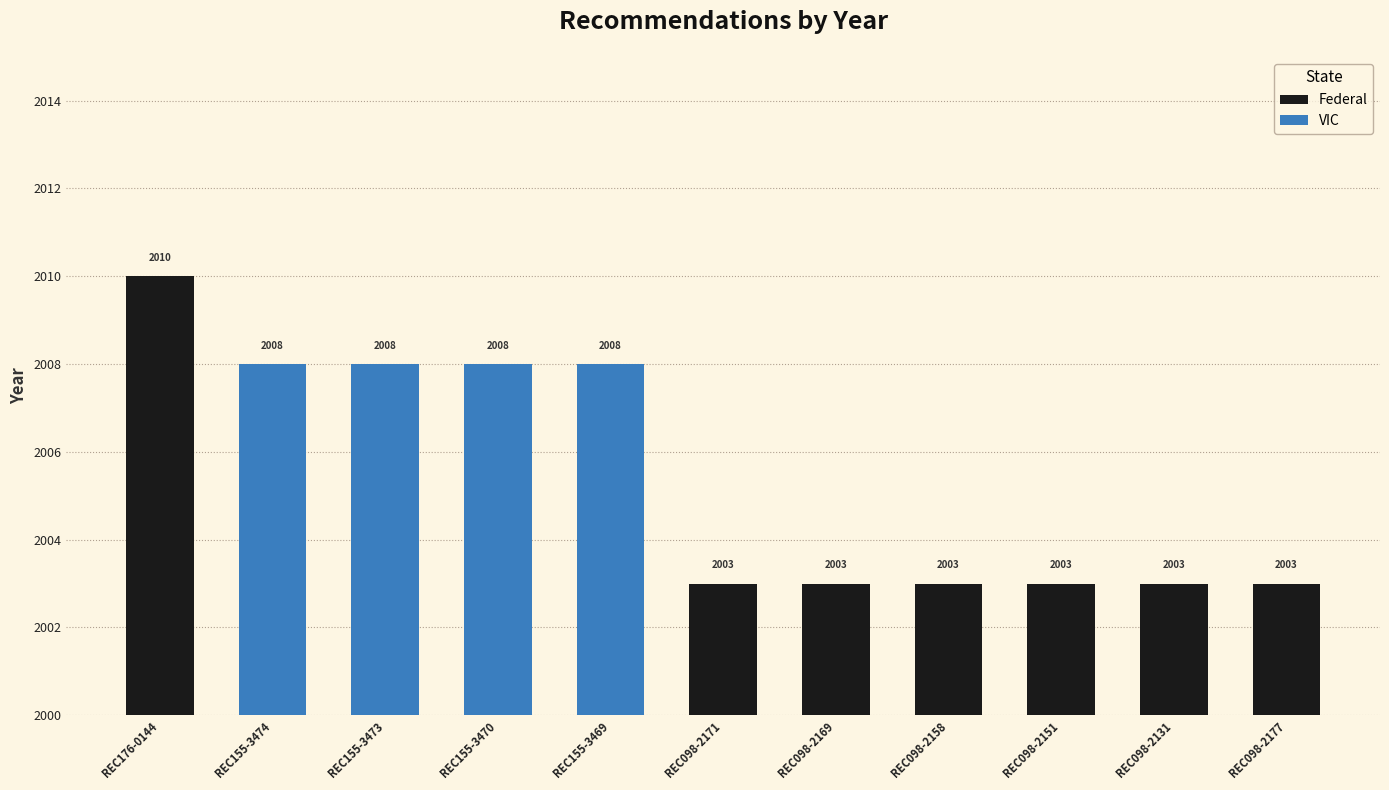

Between REC155-3469 and REC176-0144, which is larger?

REC176-0144